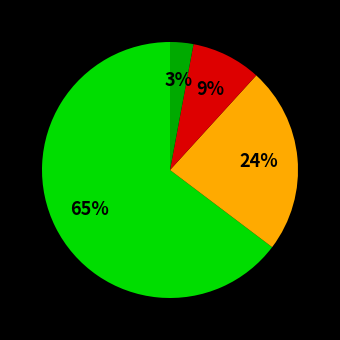

How many segments does this pie chart have?

4